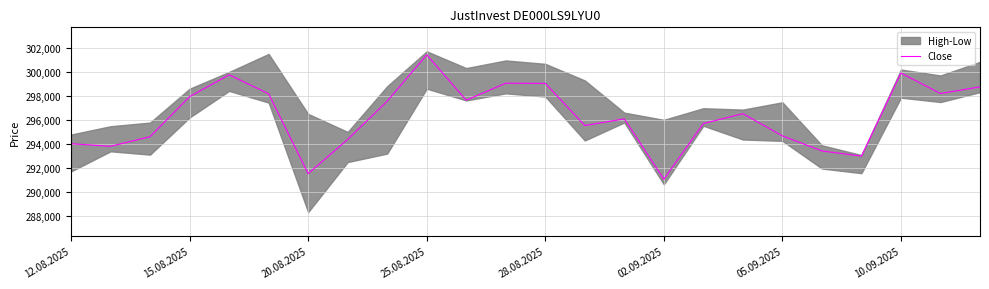

At which label does Close reach its minimum?

02.09.2025